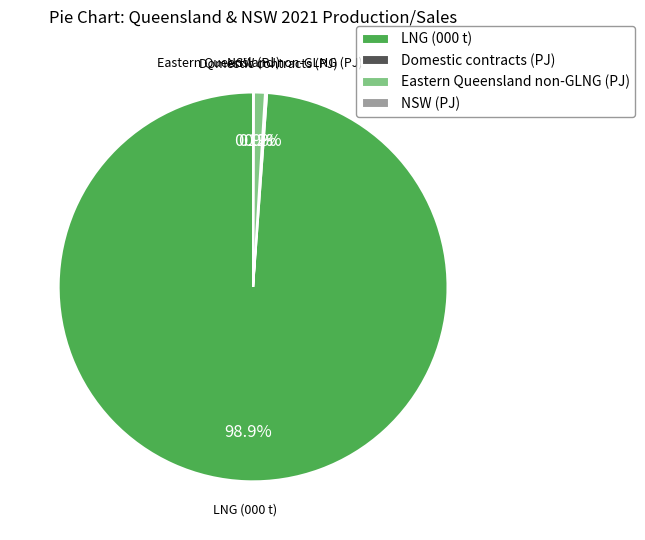

To the nearest percent, what percentage of the pie is LNG (000 t)?

99%